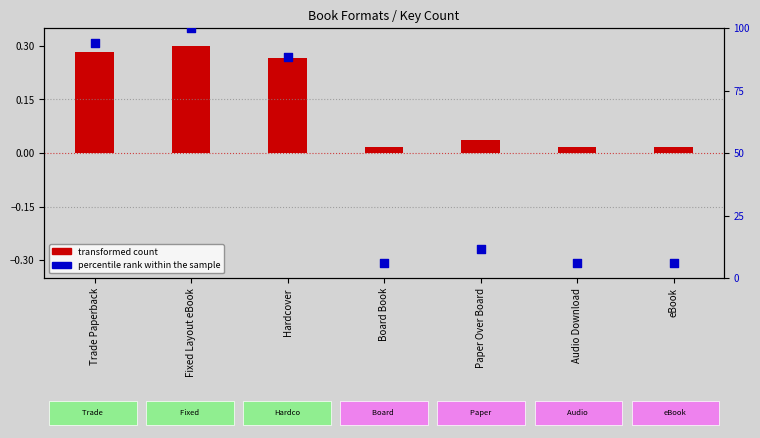

Which series has the widest spread of Y values?

percentile rank within the sample